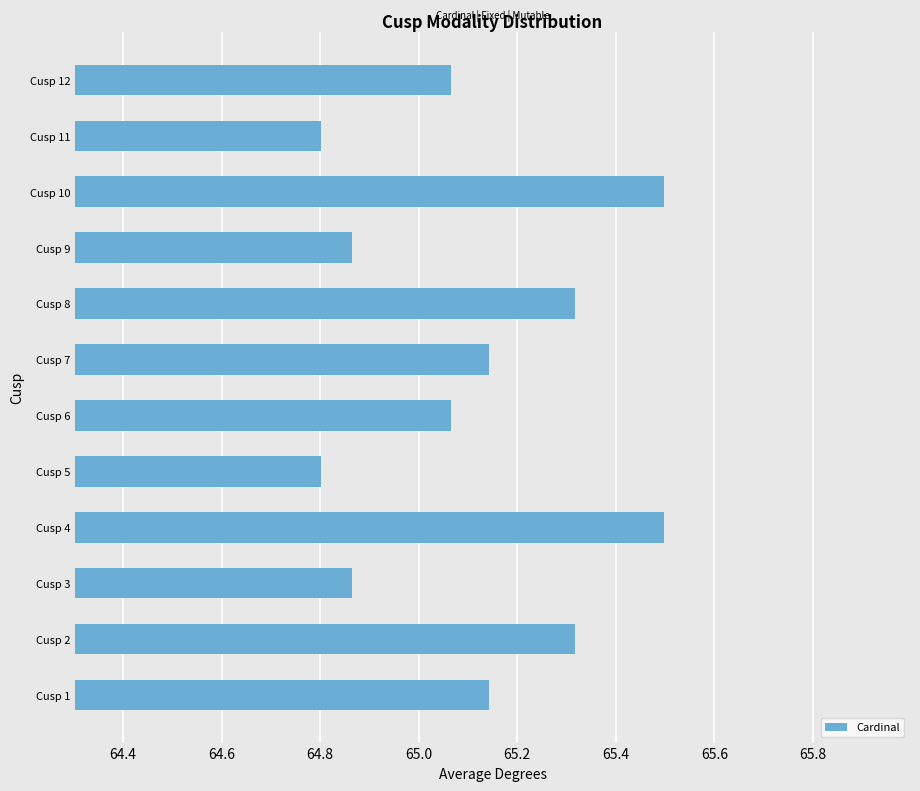

What is the difference between the maximum and minimum values?

0.7